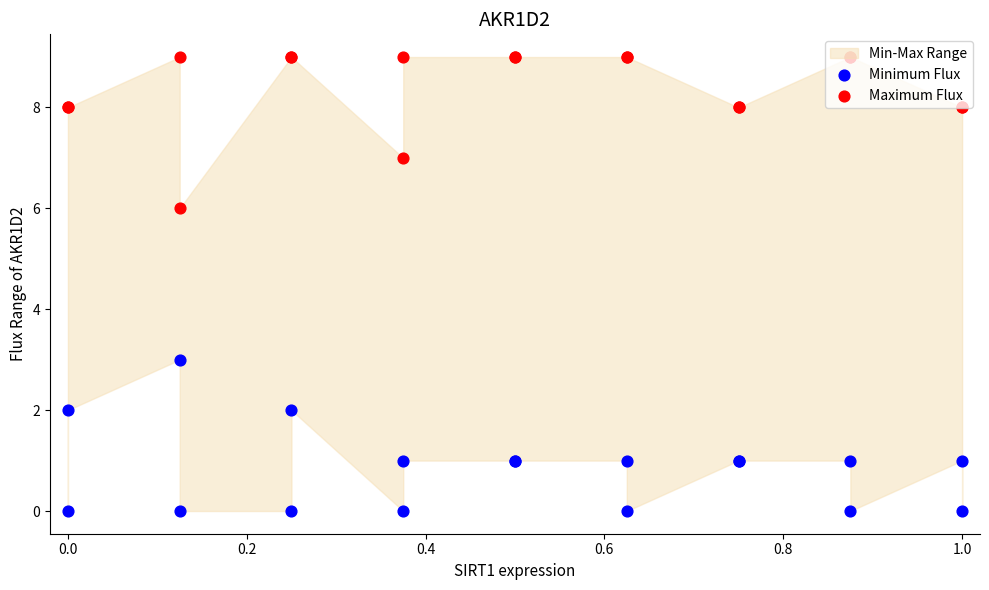

Which series has the largest Y range (max minus min)?

Minimum Flux